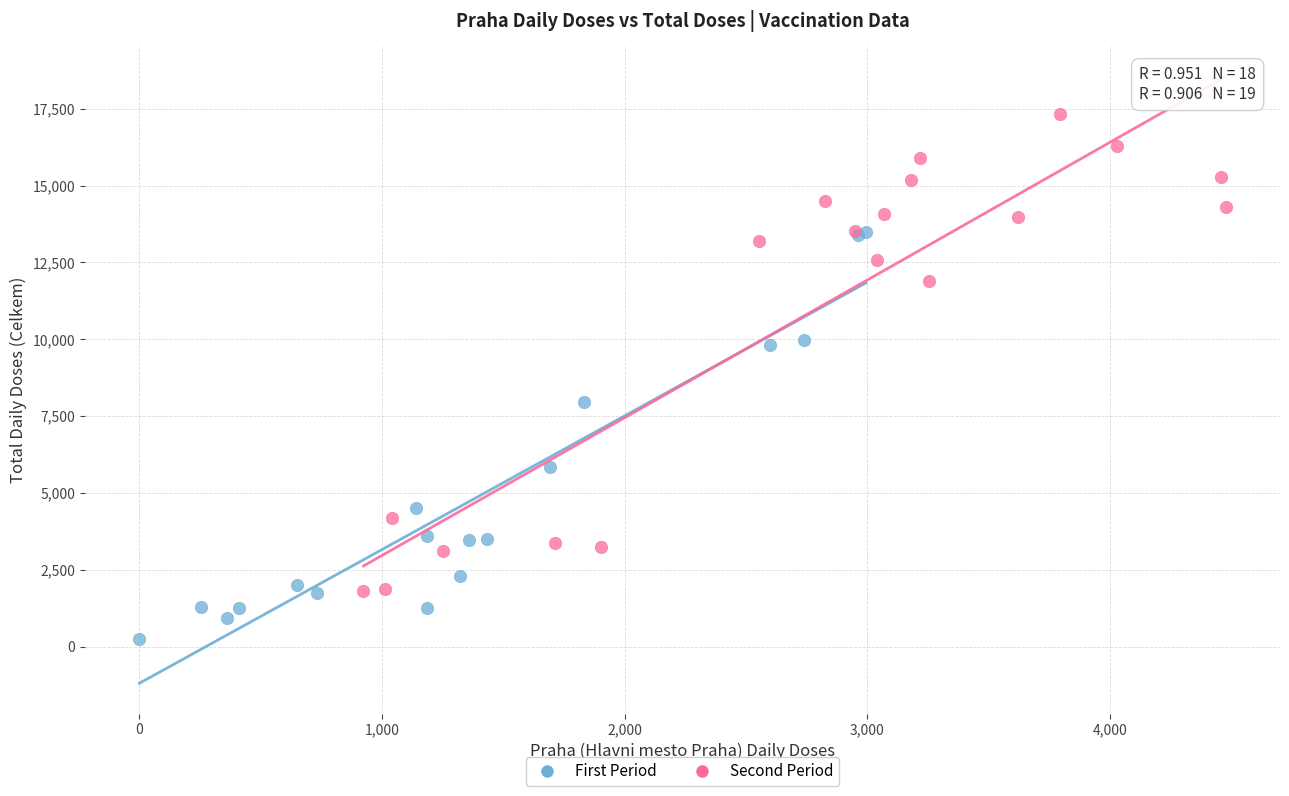

Which series contains the highest Y value?

Second Period